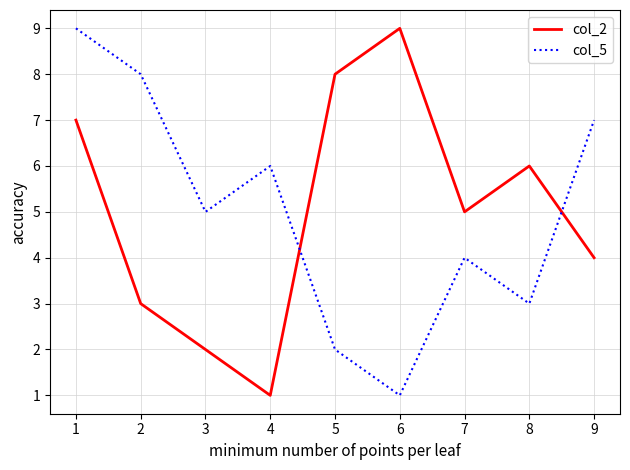

Between which two adjacent categories do col_5 and col_2 first intersect?

4 and 5